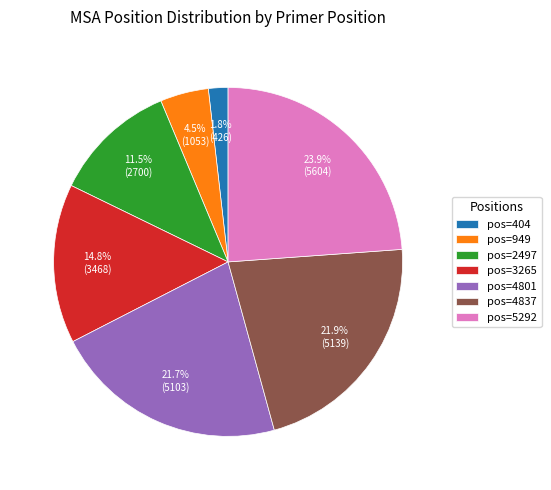

Does pos=949 account for over 50% of the chart?

No